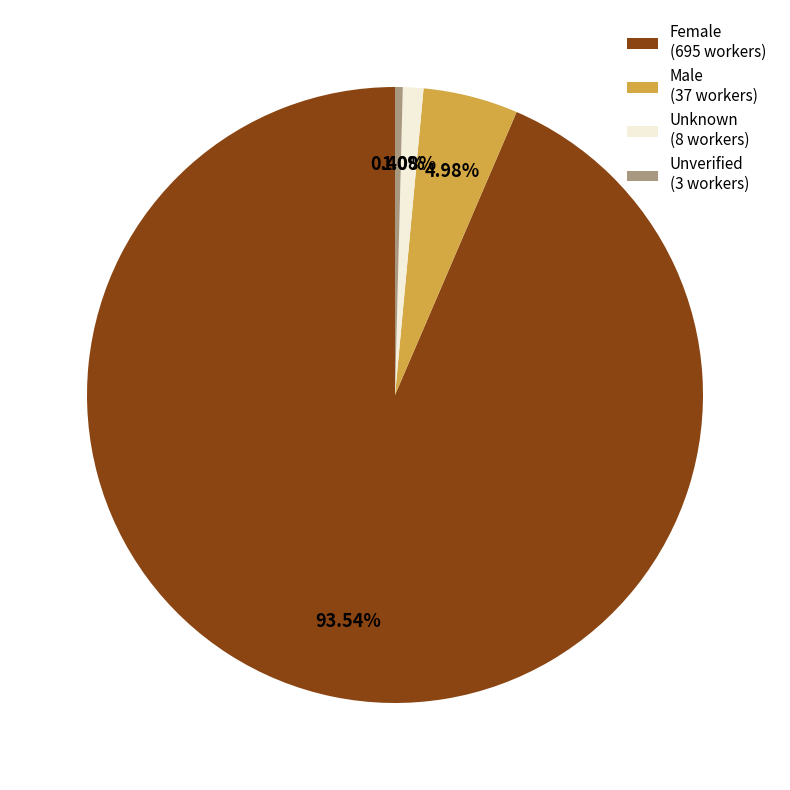

Combined, do Unverified (3 workers) and Male (37 workers) account for over 50%?

No